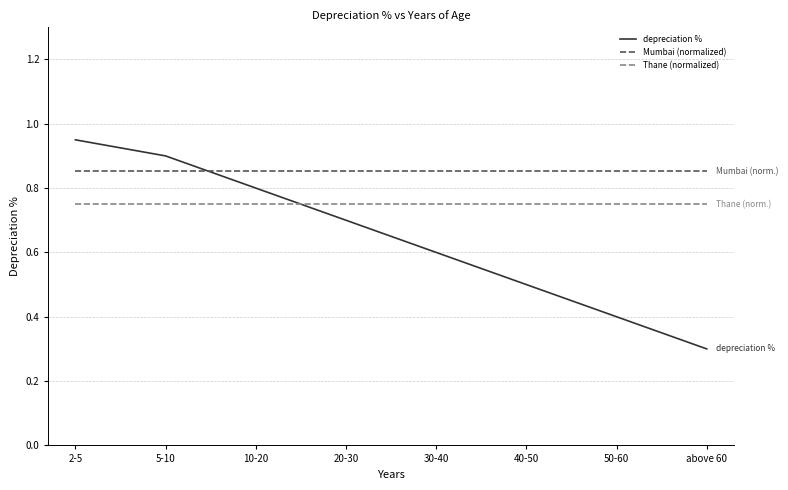

Is the value of Thane (normalized) at above 60 greater than the value of depreciation % at 5-10?

No